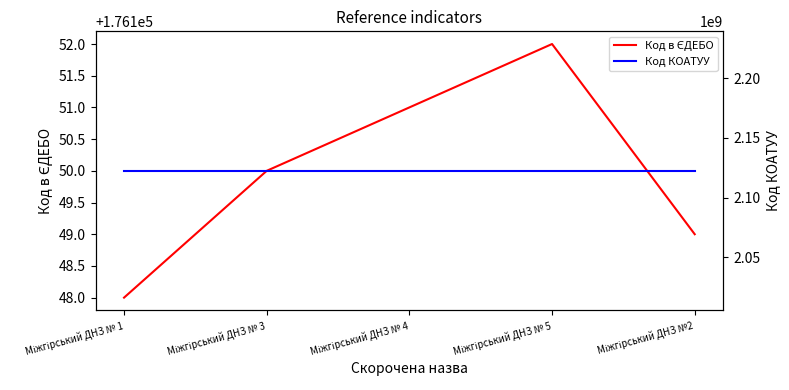

Reading left to right, extract all data points from this chart.

Код в ЄДЕБО: Міжгірський ДНЗ № 1=176148	Міжгірський ДНЗ № 3=176150	Міжгірський ДНЗ № 4=176151	Міжгірський ДНЗ № 5=176152	Міжгірський ДНЗ №2=176149
Код КОАТУУ: Міжгірський ДНЗ № 1=2122455100	Міжгірський ДНЗ № 3=2122455100	Міжгірський ДНЗ № 4=2122455100	Міжгірський ДНЗ № 5=2122455100	Міжгірський ДНЗ №2=2122455100